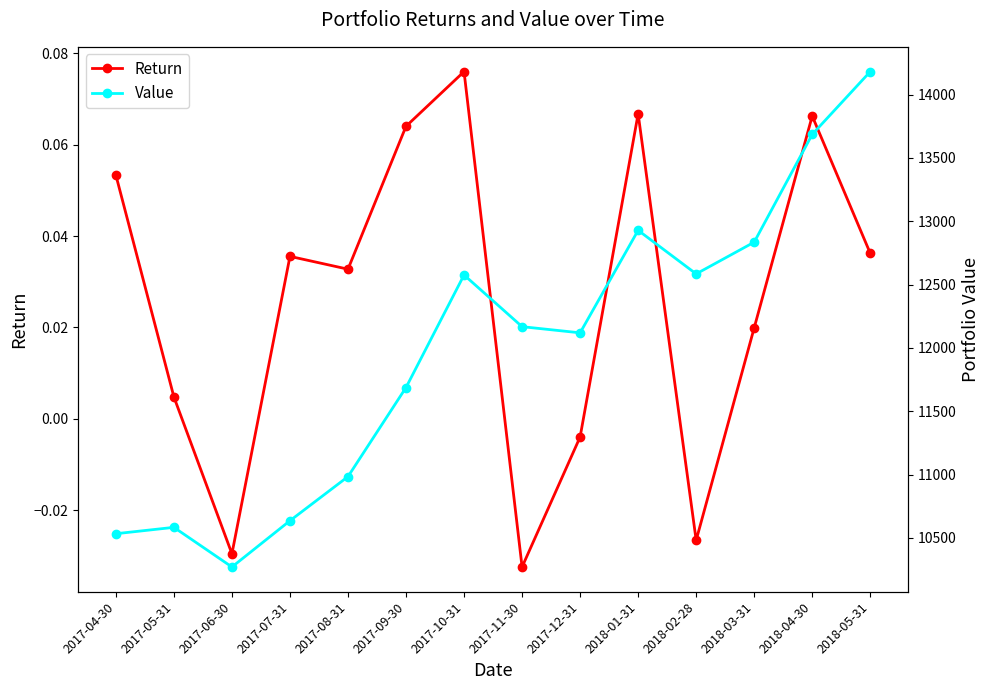

Reading left to right, transcribe all the data shown in this chart.

Return: 0.1	0.0	-0.0	0.0	0.0	0.1	0.1	-0.0	-0.0	0.1	-0.0	0.0	0.1	0.0
Value: 10533.4	10583.7	10270.9	10636.0	10984.2	11687.5	12575.6	12167.6	12119.0	12928.0	12584.1	12834.6	13685.2	14180.8